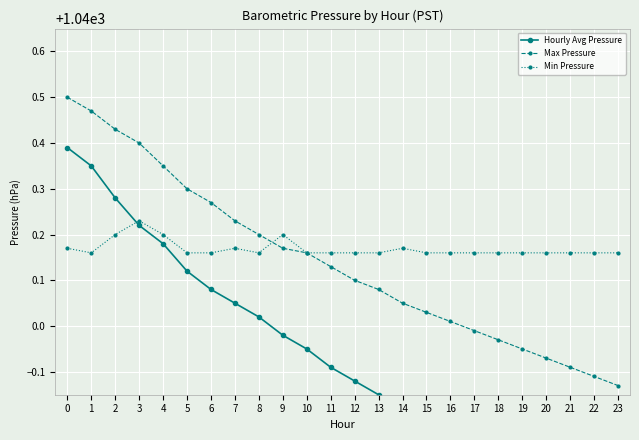

What is the difference between the highest and lowest values at 13?

0.3